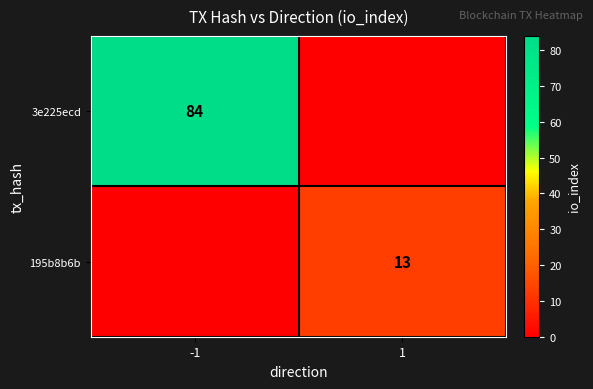

Is the value of 3e225ecd at -1 greater than the value of 195b8b6b at 1?

Yes